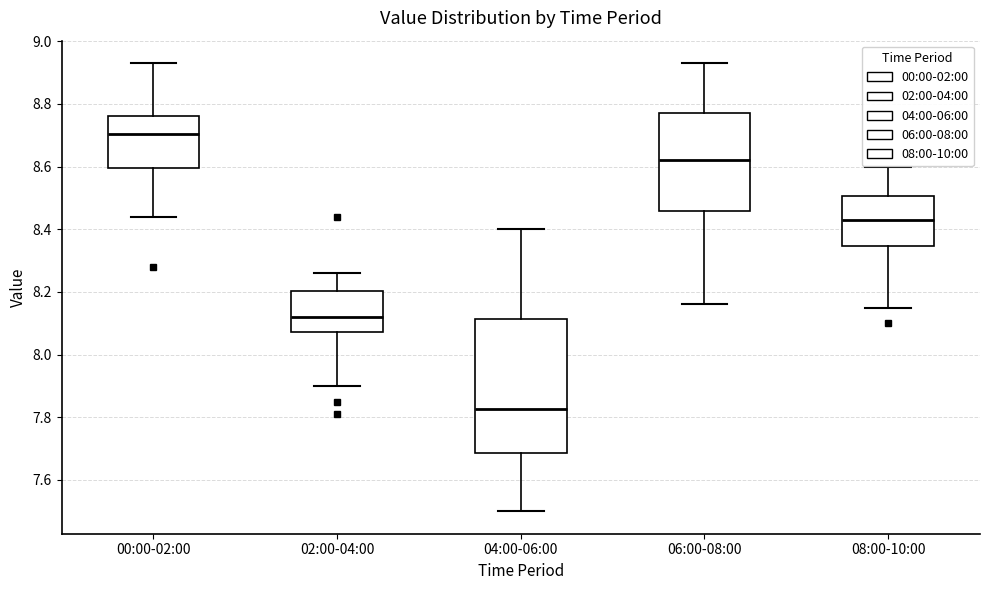

Reading left to right, read every box against the y-axis: the position of its median line, the range the box covers, and the ends of its whiskers. The values are not printed on the chart, so give them approximately, as read against the axis.

00:00-02:00: median 8.70, box 8.60 to 8.76, whiskers 8.44 to 8.94
02:00-04:00: median 8.12, box 8.08 to 8.20, whiskers 7.90 to 8.26
04:00-06:00: median 7.82, box 7.68 to 8.12, whiskers 7.50 to 8.40
06:00-08:00: median 8.62, box 8.46 to 8.78, whiskers 8.16 to 8.94
08:00-10:00: median 8.44, box 8.34 to 8.50, whiskers 8.16 to 8.60